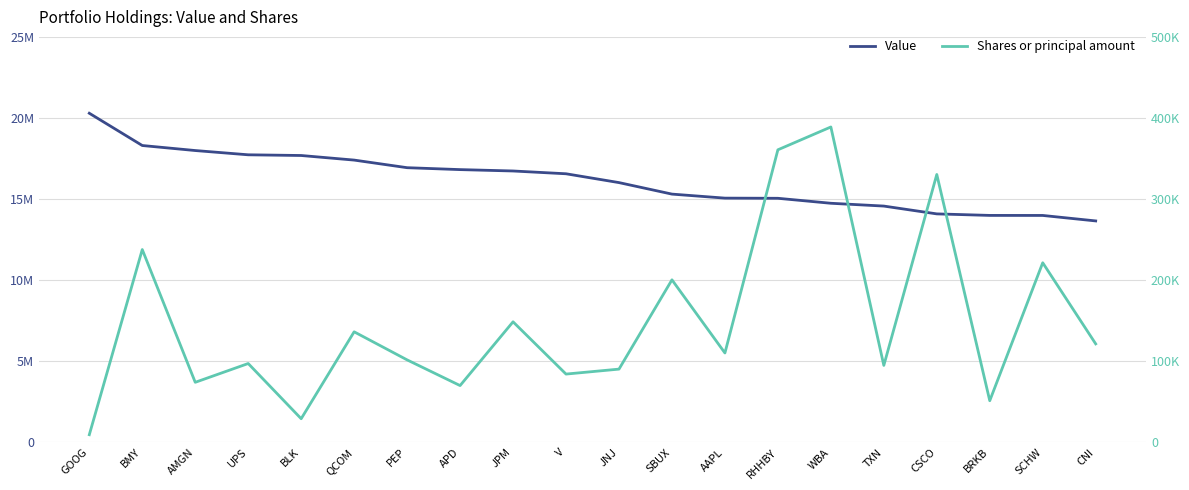

Is it true that Value equals 8502817 at APD?

False